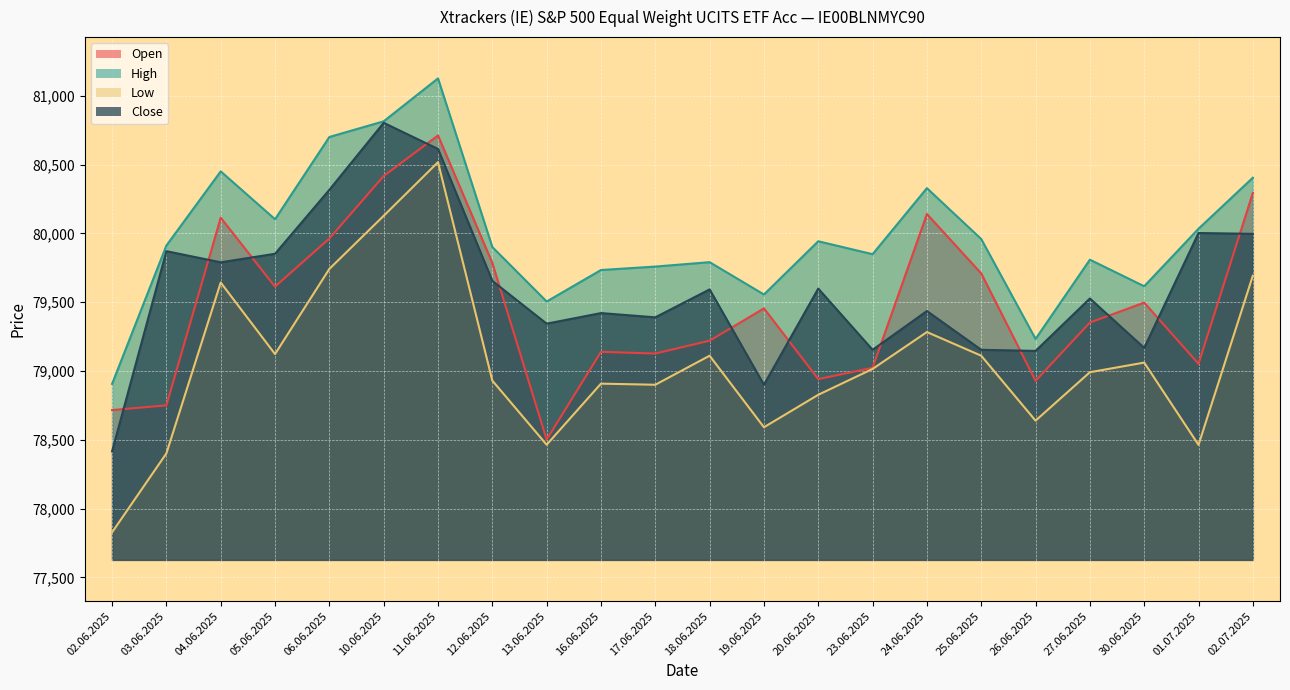

True or false: Close and High cross at least once.

False